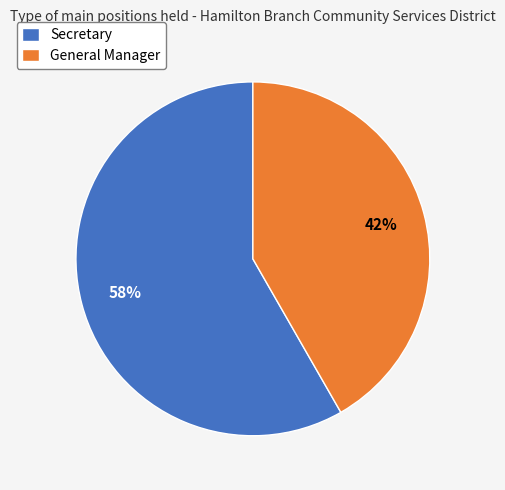

To the nearest percent, what is the average slice percentage?

50%